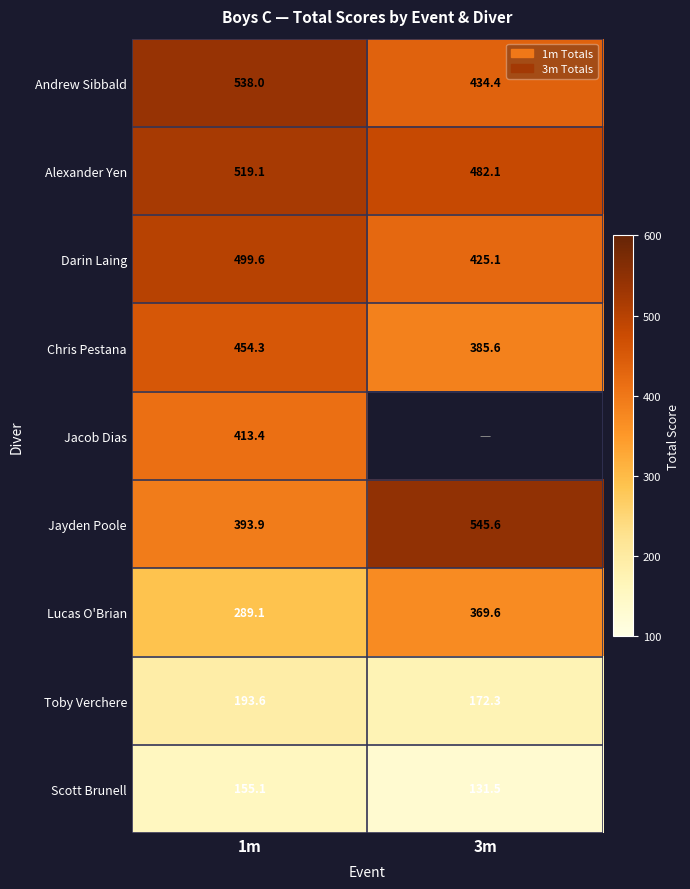

Is it true that Andrew Sibbald equals 538.0 at 1m?

True